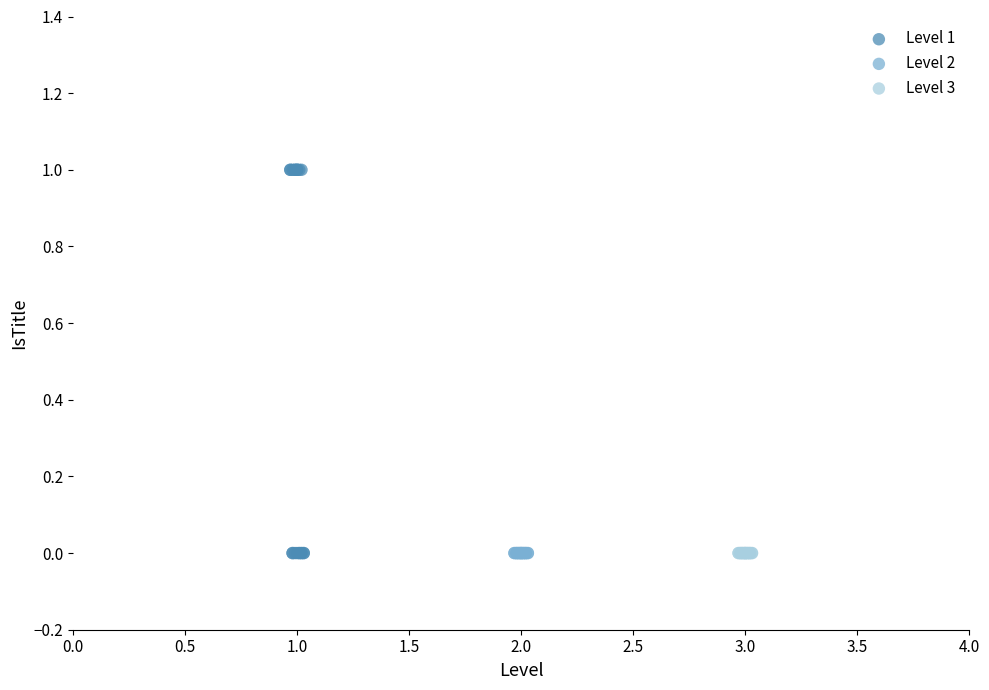

What are all the series names shown in the legend?

Level 1, Level 2, Level 3